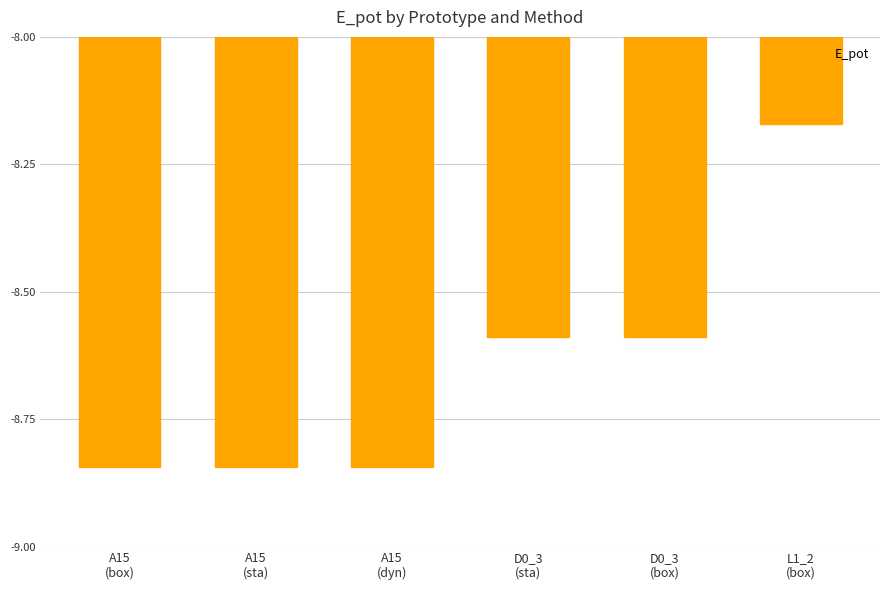

What is the difference between the second highest and second lowest values?

0.3